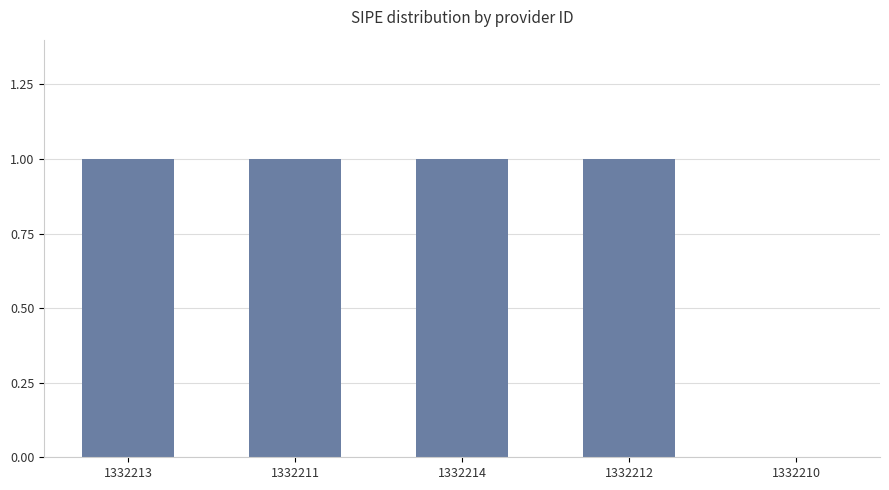

The value at 1332212 is 1. True or false?

True